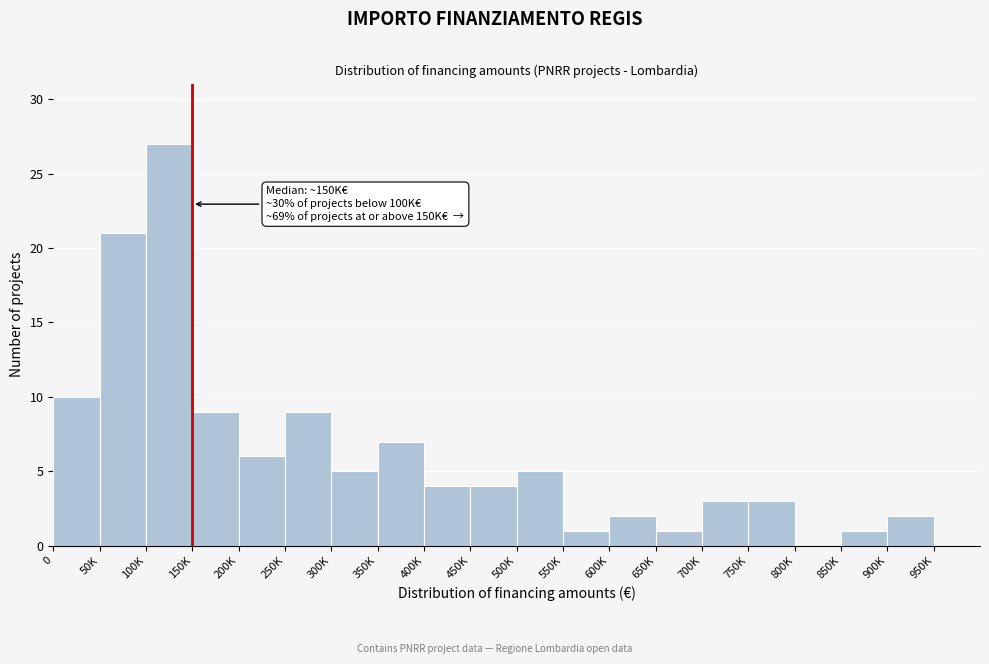

Reading left to right, list all the values displayed in this chart.

0=10	50K=21	100K=27	150K=9	200K=6	250K=9	300K=5	350K=7	400K=4	450K=4	500K=5	550K=1	600K=2	650K=1	700K=3	750K=3	800K=0	850K=1	900K=2	950K=0